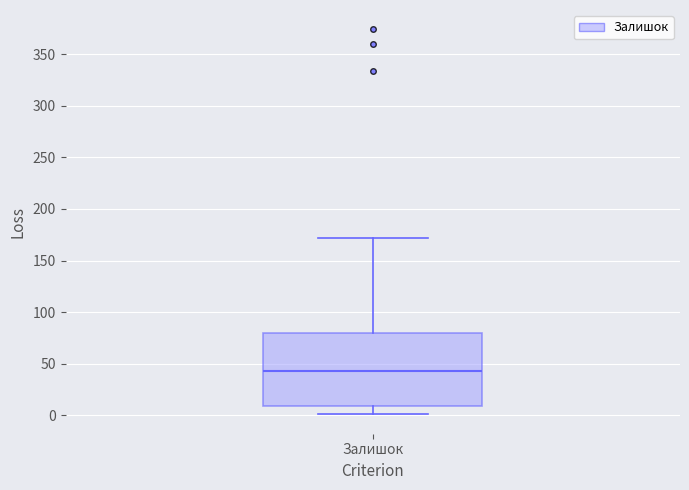

Where does the lower whisker of the box for Залишок end on the y-axis? The values are not printed on the chart, so give them approximately, as read against the axis.

0